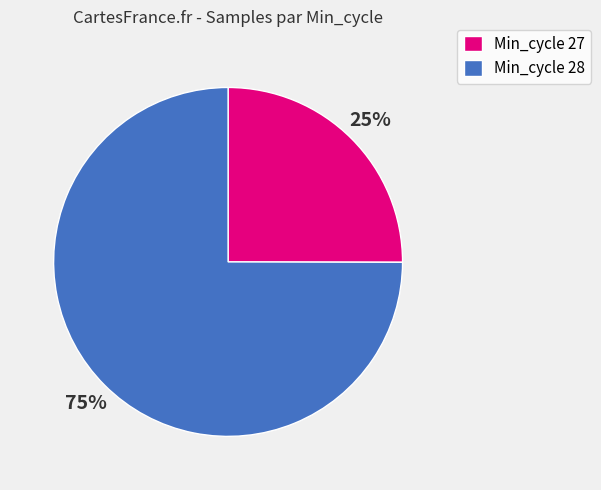

How many slices are in this pie chart?

2